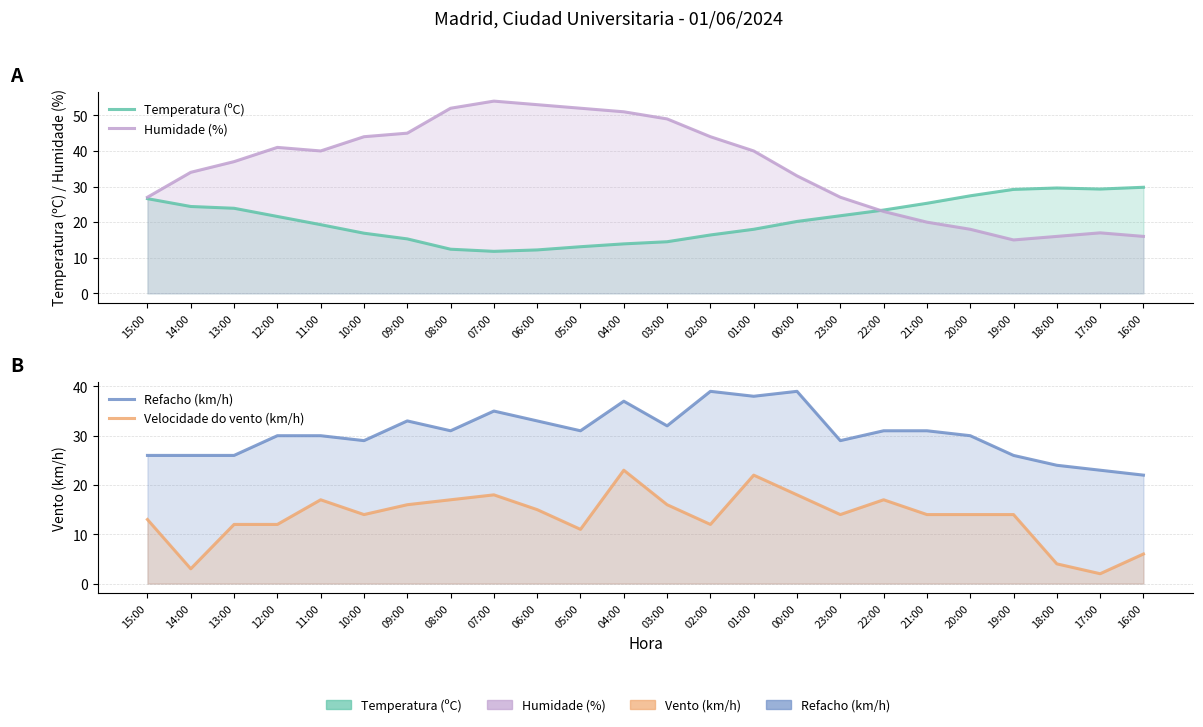

Reading left to right, what are all the values shown in this chart?

Temperatura (ºC): 15:00=26.6	14:00=24.4	13:00=23.9	12:00=21.6	11:00=19.3	10:00=16.9	09:00=15.3	08:00=12.4	07:00=11.8	06:00=12.2	05:00=13.1	04:00=13.9	03:00=14.5	02:00=16.4	01:00=18.0	00:00=20.2	23:00=21.8	22:00=23.4	21:00=25.3	20:00=27.4	19:00=29.2	18:00=29.6	17:00=29.3	16:00=29.8
Humidade (%): 15:00=27.0	14:00=34.0	13:00=37.0	12:00=41.0	11:00=40.0	10:00=44.0	09:00=45.0	08:00=52.0	07:00=54.0	06:00=53.0	05:00=52.0	04:00=51.0	03:00=49.0	02:00=44.0	01:00=40.0	00:00=33.0	23:00=27.0	22:00=23.0	21:00=20.0	20:00=18.0	19:00=15.0	18:00=16.0	17:00=17.0	16:00=16.0
Refacho (km/h): 15:00=26.0	14:00=26.0	13:00=26.0	12:00=30.0	11:00=30.0	10:00=29.0	09:00=33.0	08:00=31.0	07:00=35.0	06:00=33.0	05:00=31.0	04:00=37.0	03:00=32.0	02:00=39.0	01:00=38.0	00:00=39.0	23:00=29.0	22:00=31.0	21:00=31.0	20:00=30.0	19:00=26.0	18:00=24.0	17:00=23.0	16:00=22.0
Velocidade do vento (km/h): 15:00=13.0	14:00=3.0	13:00=12.0	12:00=12.0	11:00=17.0	10:00=14.0	09:00=16.0	08:00=17.0	07:00=18.0	06:00=15.0	05:00=11.0	04:00=23.0	03:00=16.0	02:00=12.0	01:00=22.0	00:00=18.0	23:00=14.0	22:00=17.0	21:00=14.0	20:00=14.0	19:00=14.0	18:00=4.0	17:00=2.0	16:00=6.0